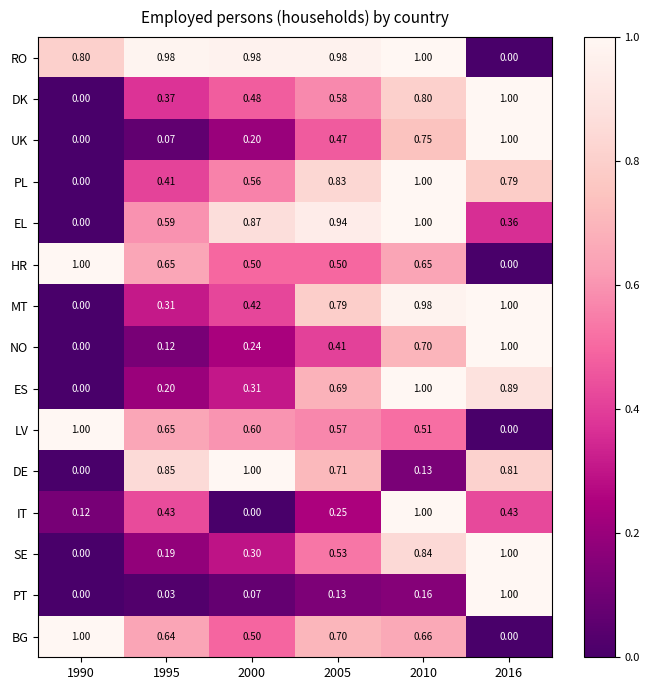

Which series changed the most between 2005 and 2010?

IT